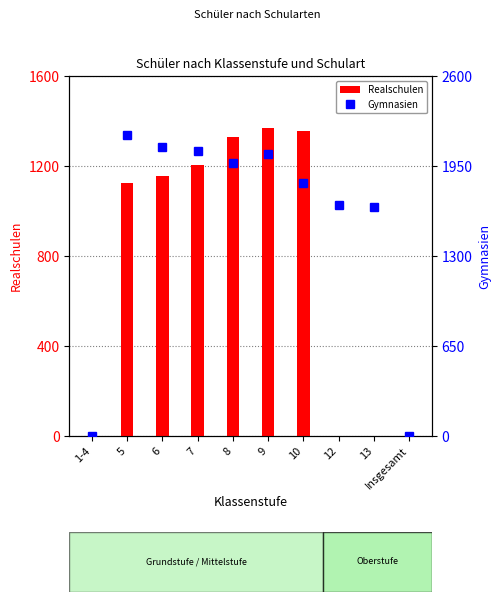

How many values in the Gymnasien series exceed 1971?

4